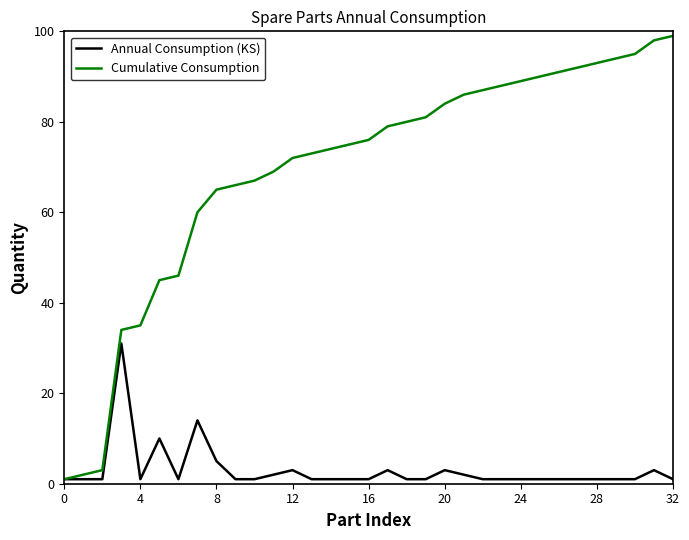

Which series has the widest spread of values?

Cumulative Consumption